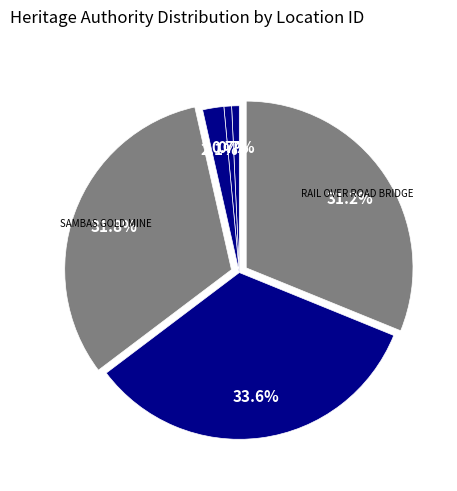

Count the number of slices in the pie.

6